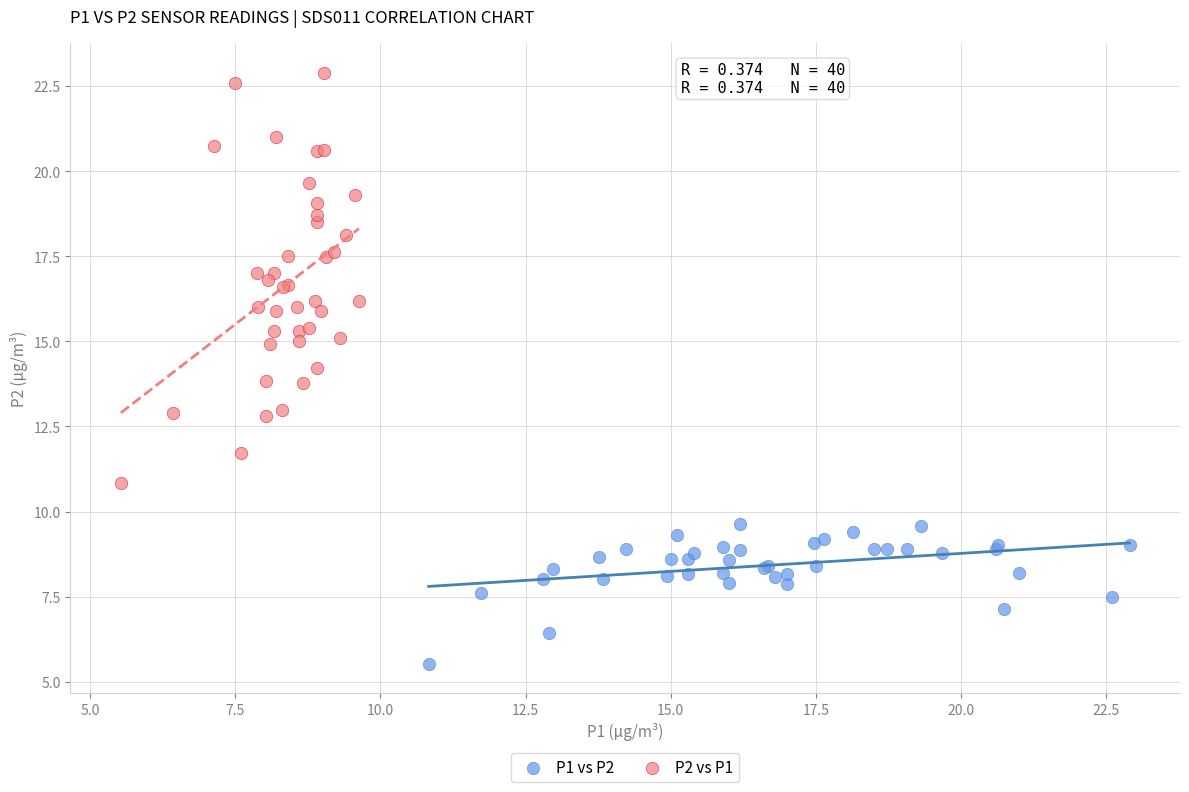

Which series has the widest spread of Y values?

P2 vs P1